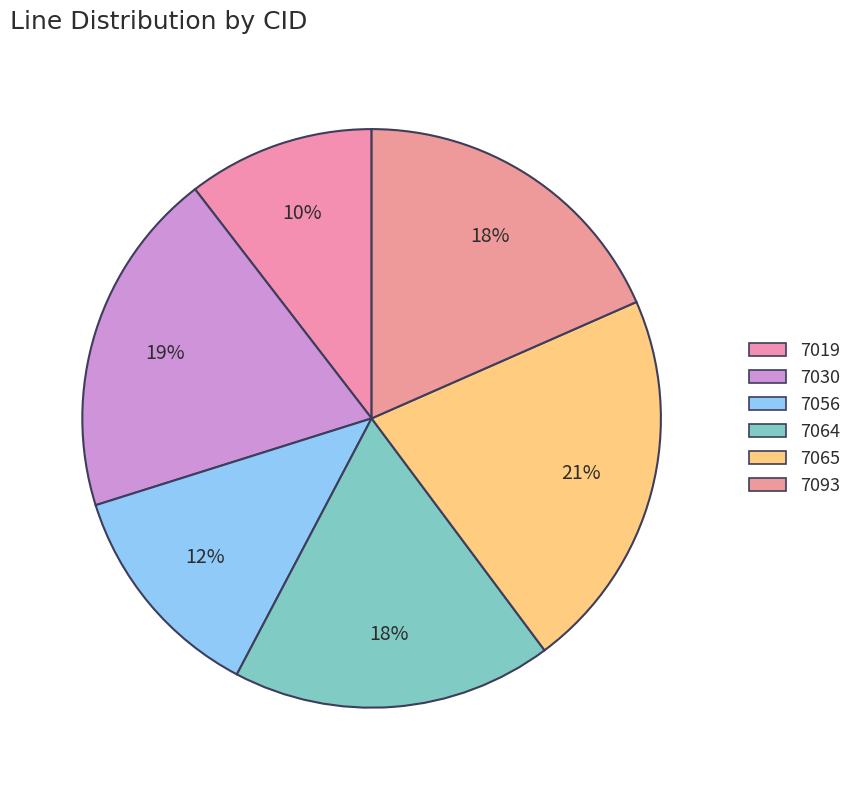

The 7030 slice represents 28% of the pie. True or false?

False